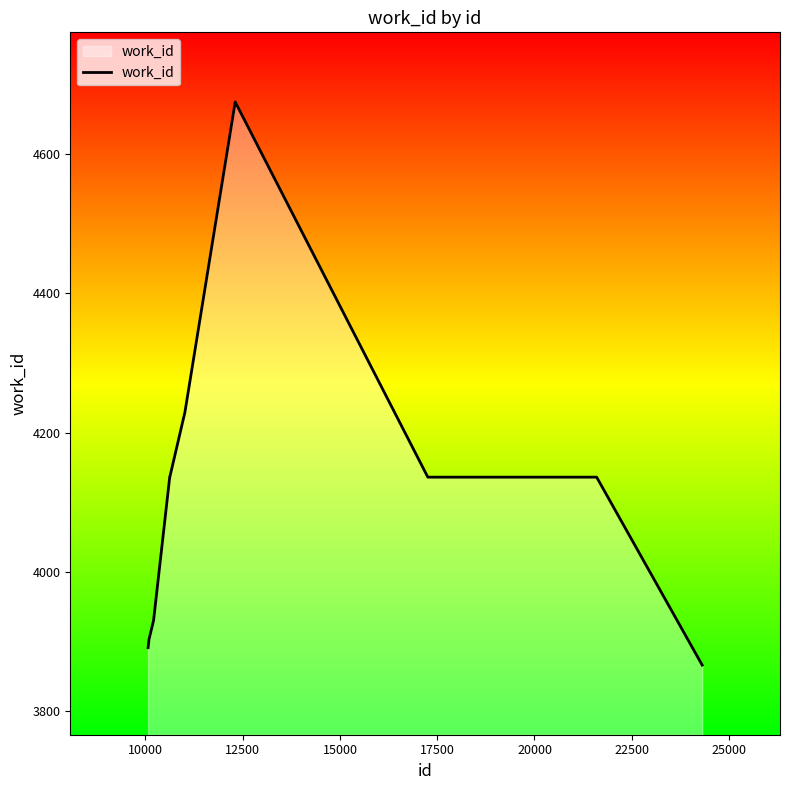

Reading left to right, extract all data points from this chart.

3891	3903	3930	4136	4136	4229	4675	4136	4136	3866